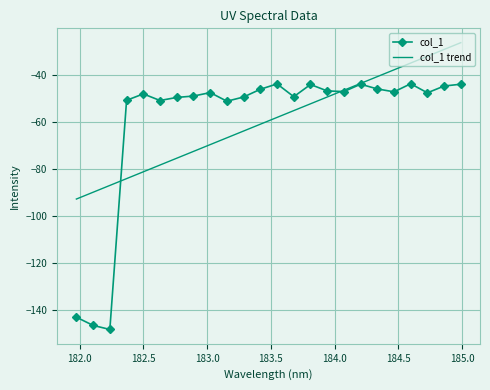

What is the minimum value shown in the chart?

-148.1